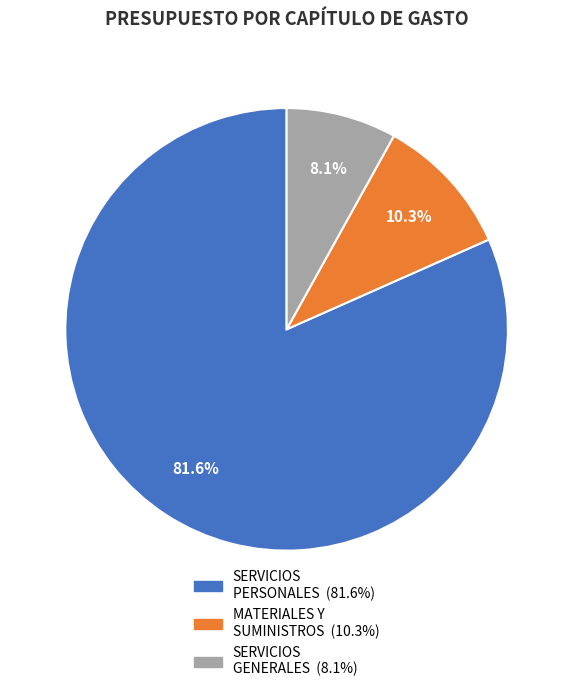

Between MATERIALES Y SUMINISTROS and SERVICIOS GENERALES, which is larger?

MATERIALES Y SUMINISTROS